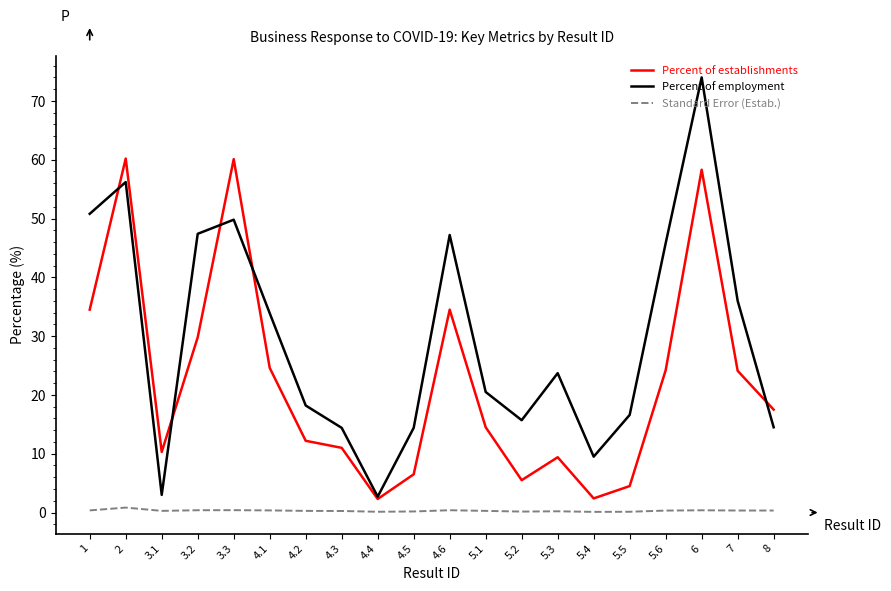

Is it true that Percent of establishments equals 27.9 at 6?

False